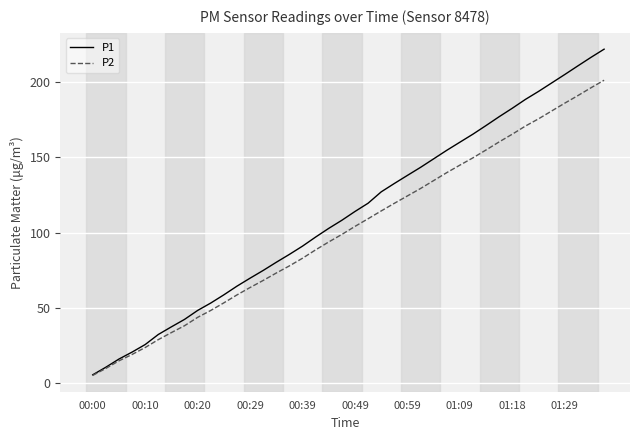

What are all the series names shown in the legend?

P1, P2